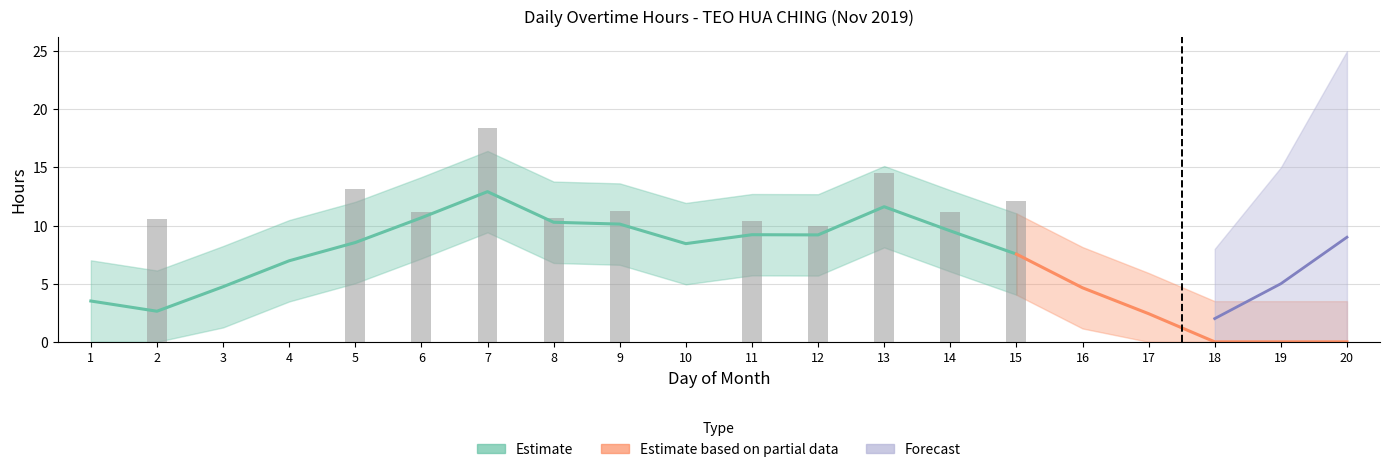

What is the maximum value shown in the chart?

18.4